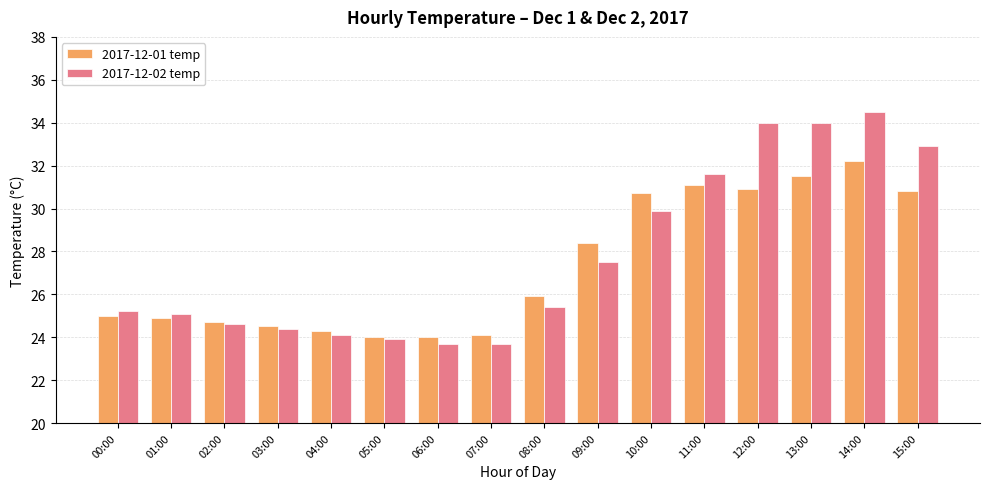

Rank the series by their average value, from highest to lowest.

2017-12-02 temp, 2017-12-01 temp